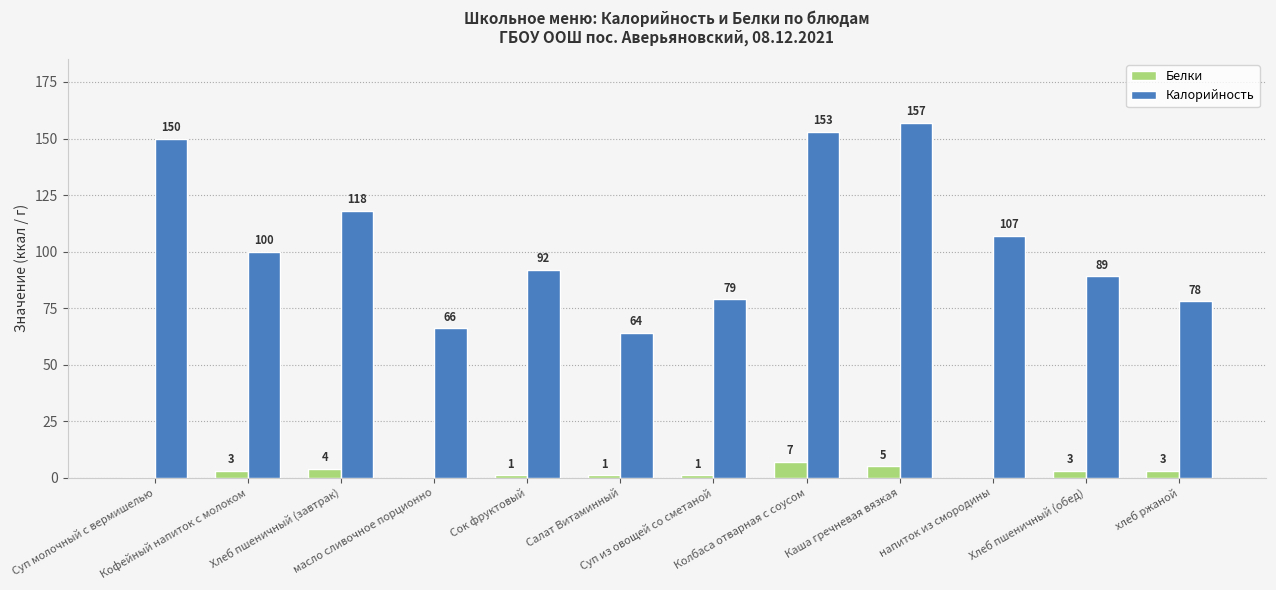

Which series has the largest total across all categories?

Калорийность